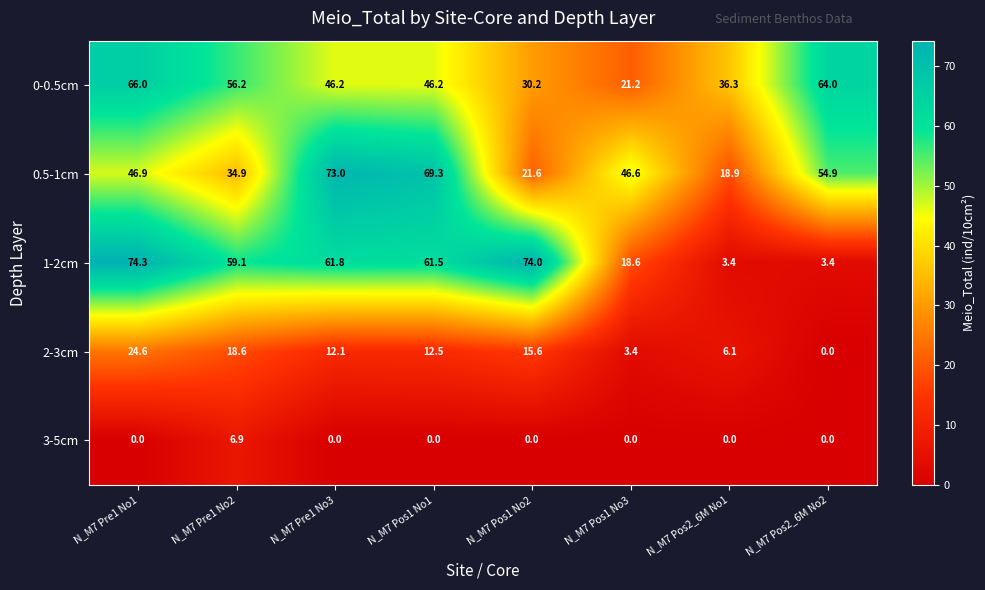

True or false: 0-0.5cm has a value of 93.4 at N_M7 Pre1 No1.

False